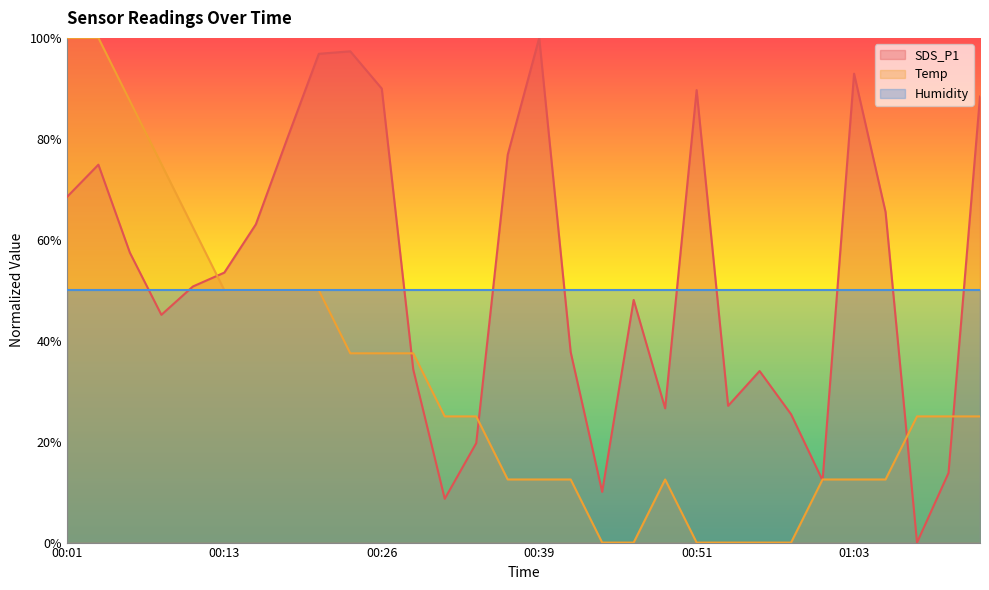

How many interior local valleys does the SDS_P1 series have?

7